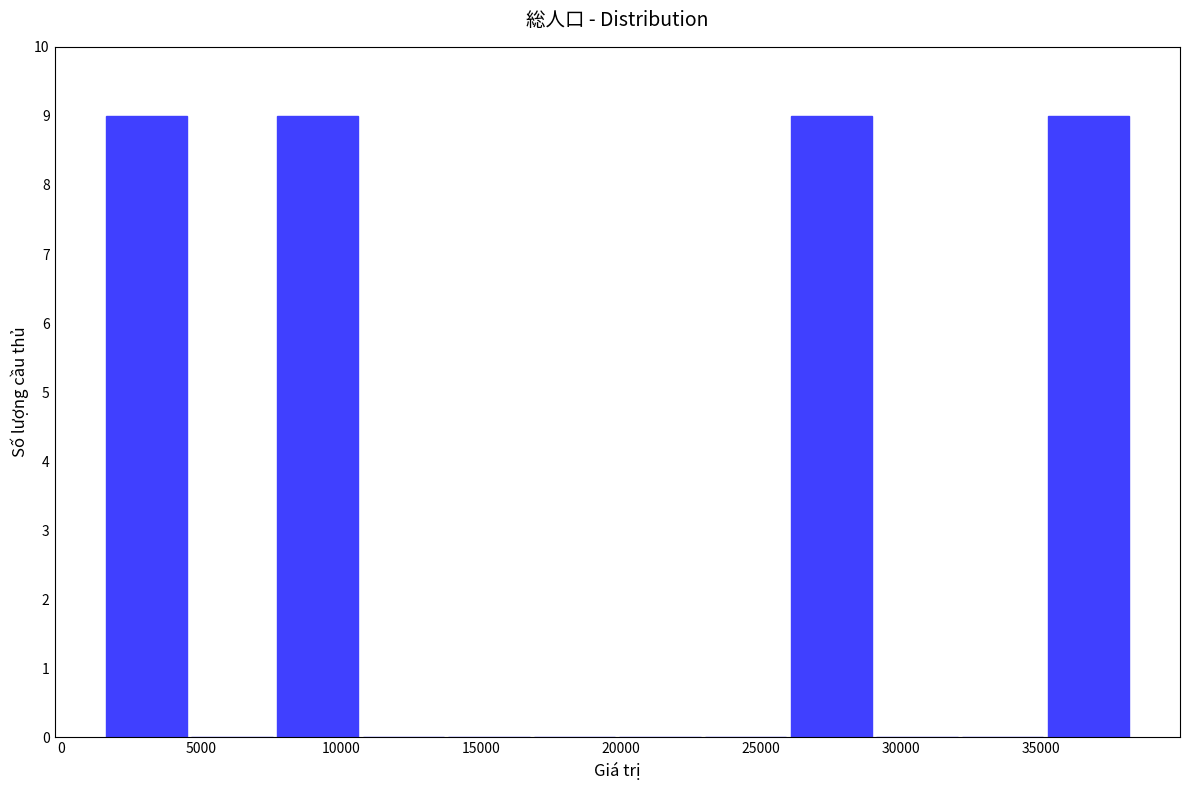

What is the height of the bar covering 7500 to 10500 on the x-axis? Neither the bar edges nor the heights are printed on the chart, so give them approximately, as read against the axes.

9